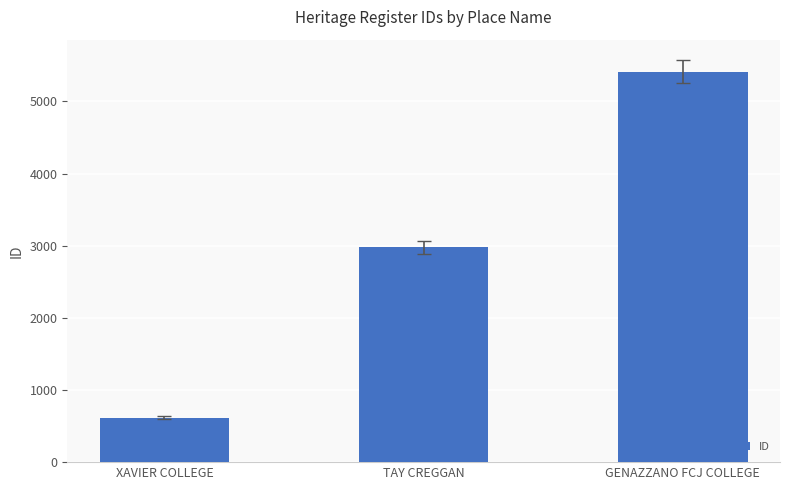

How many categories are shown in the chart?

3